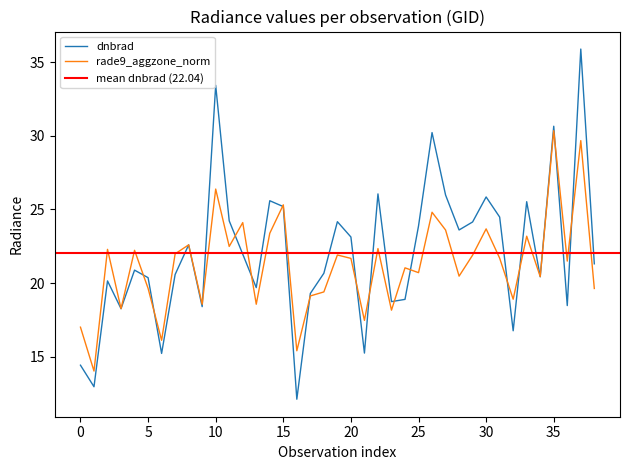

At which category is the sum across all series the highest?

37